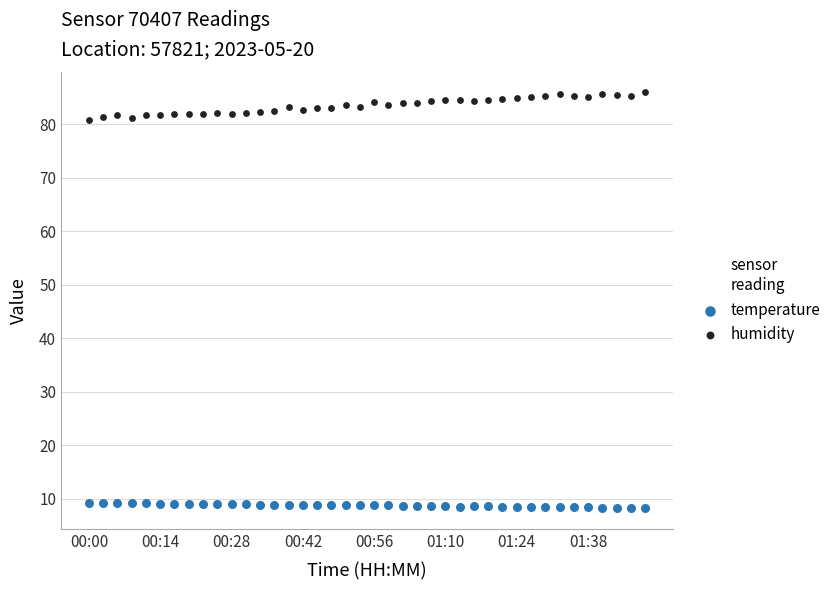

Which series contains the lowest Y value?

temperature